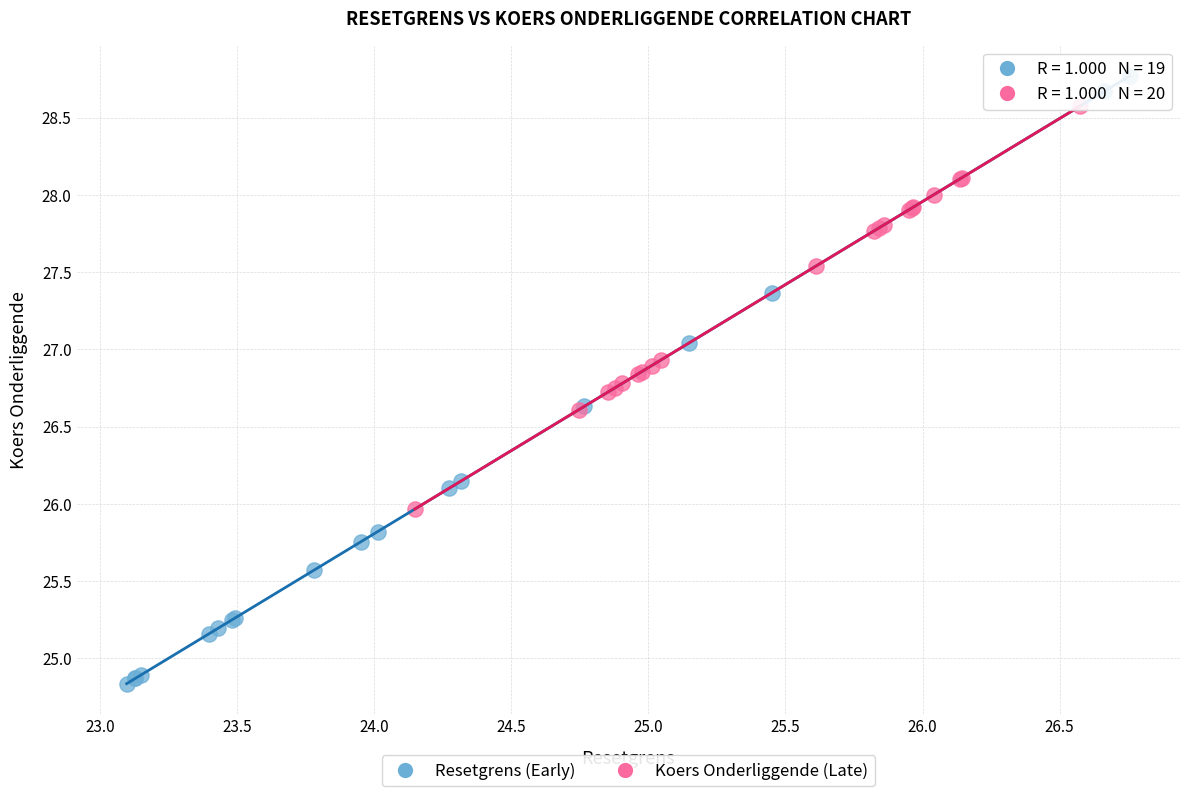

What are all the series names shown in the legend?

Resetgrens (Early), Koers Onderliggende (Late)